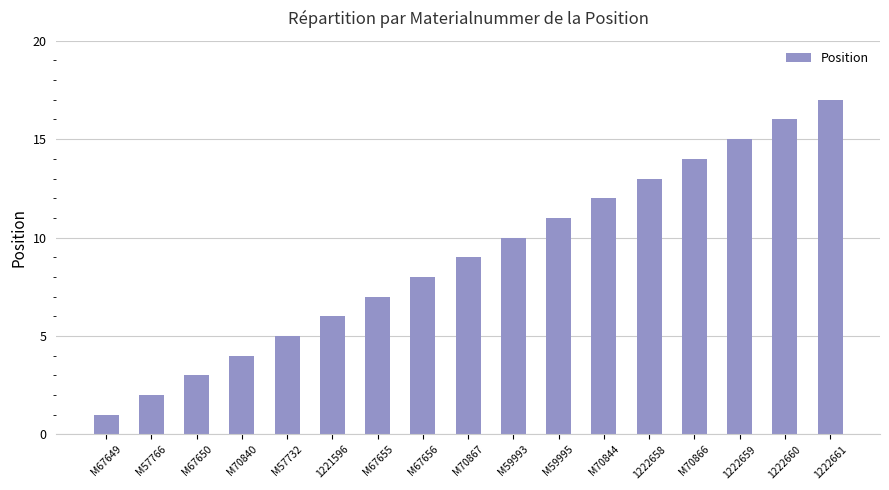

Is it true that the value at 1222661 is 12?

False